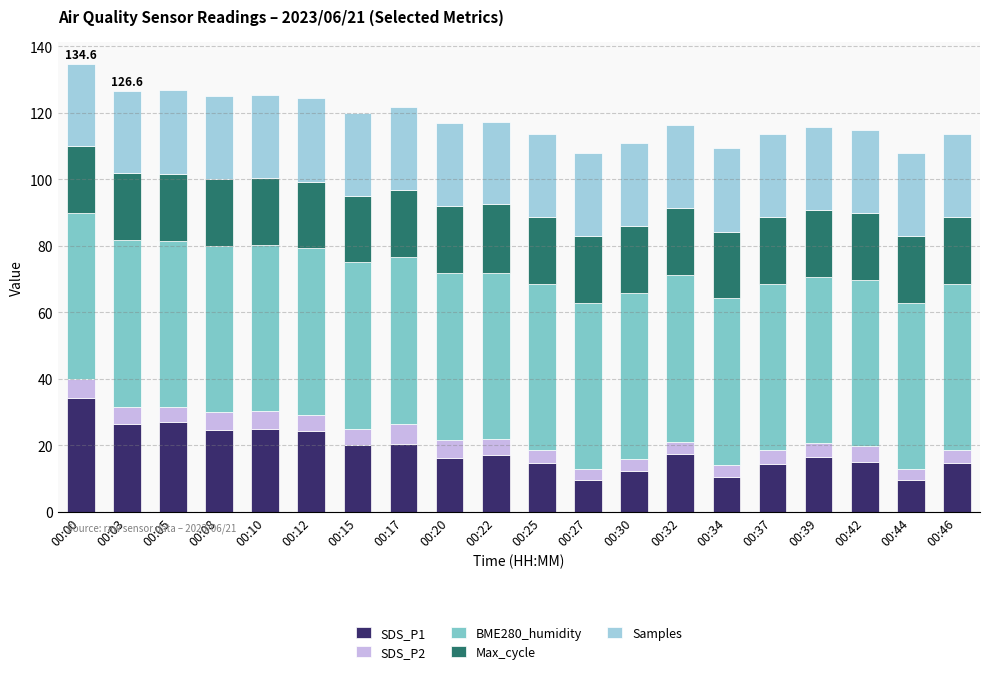

At which label does SDS_P1 reach its peak?

00:00